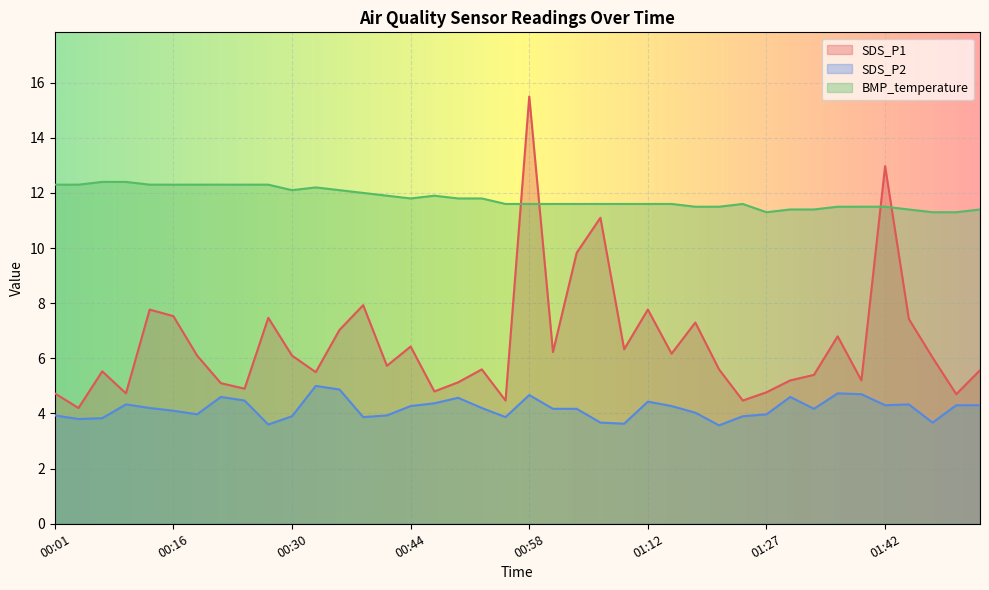

Is it true that SDS_P1 equals 7.5 at 00:16?

True